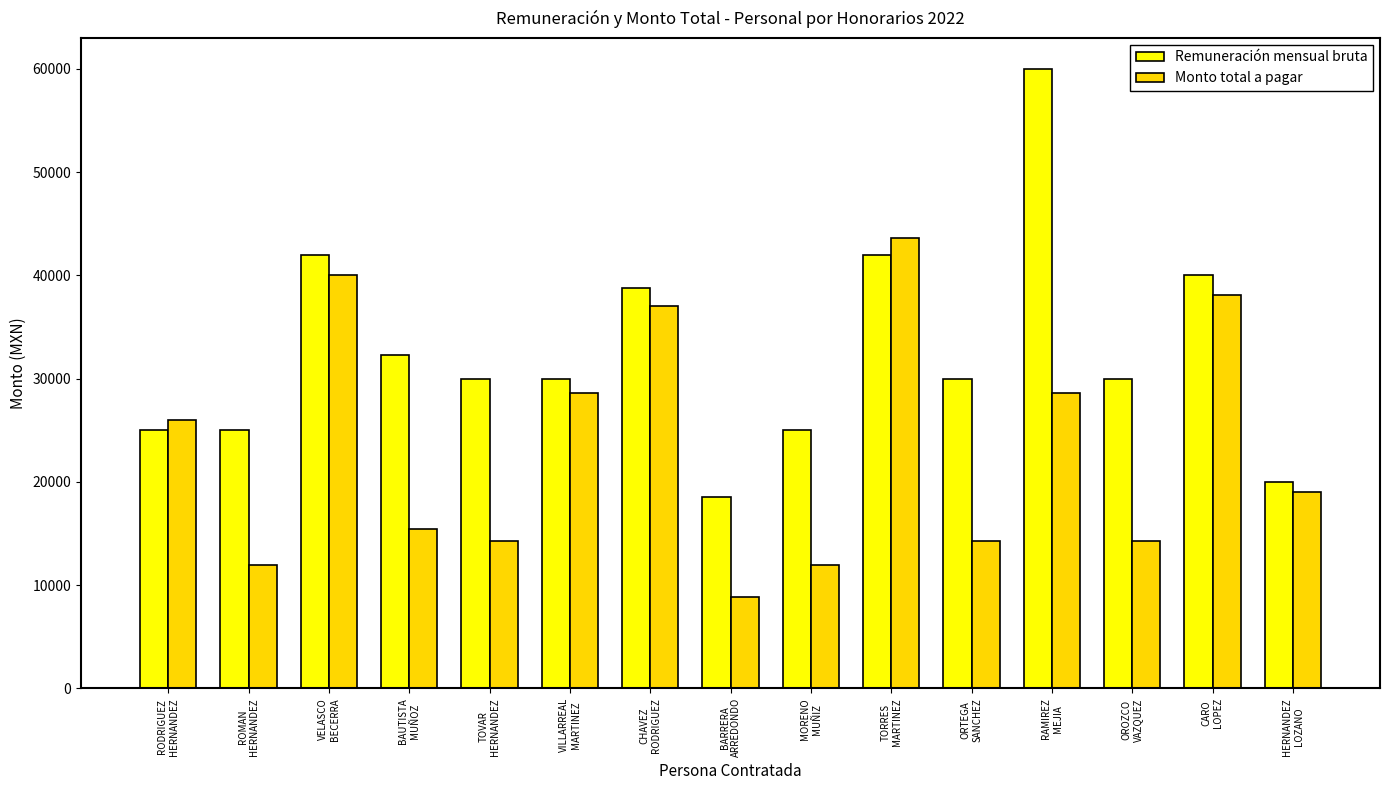

What is the label of the 9th bar from the left?

MORENO
MUÑIZ